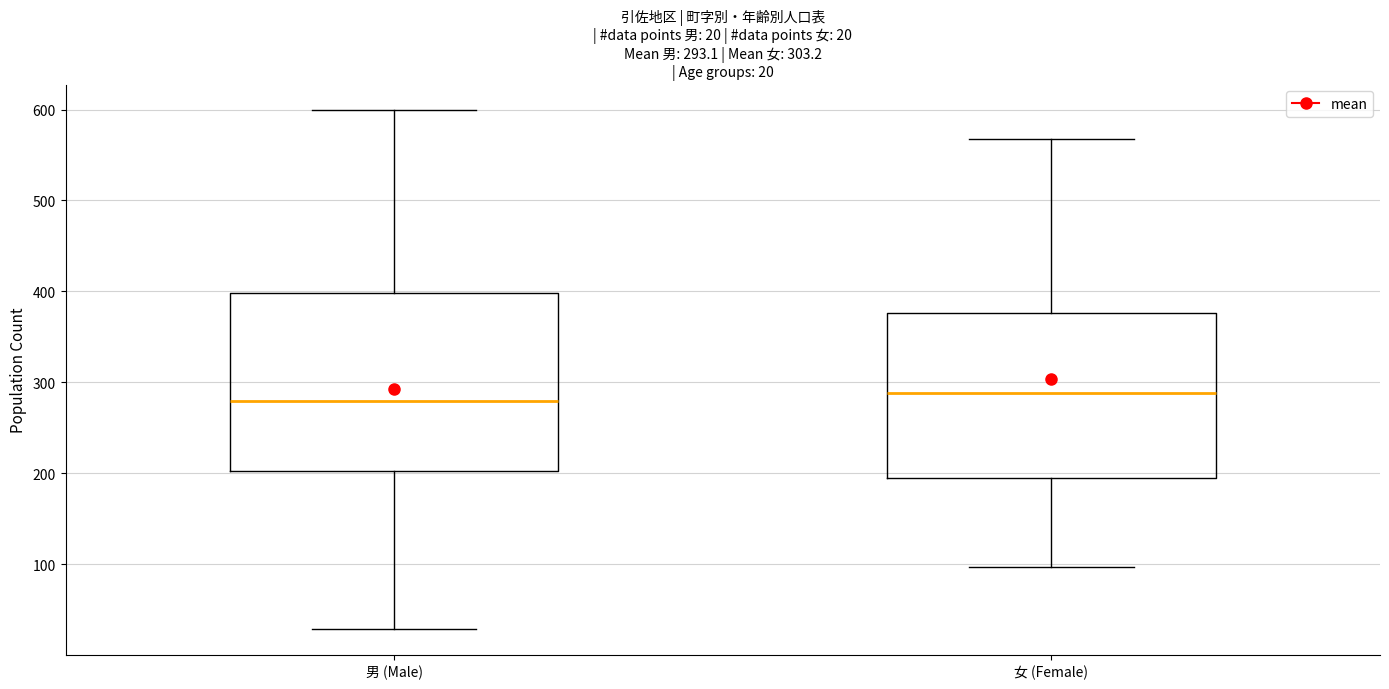

Comparing the boxes themselves (not the whiskers), which one is the tallest?

男 (Male)